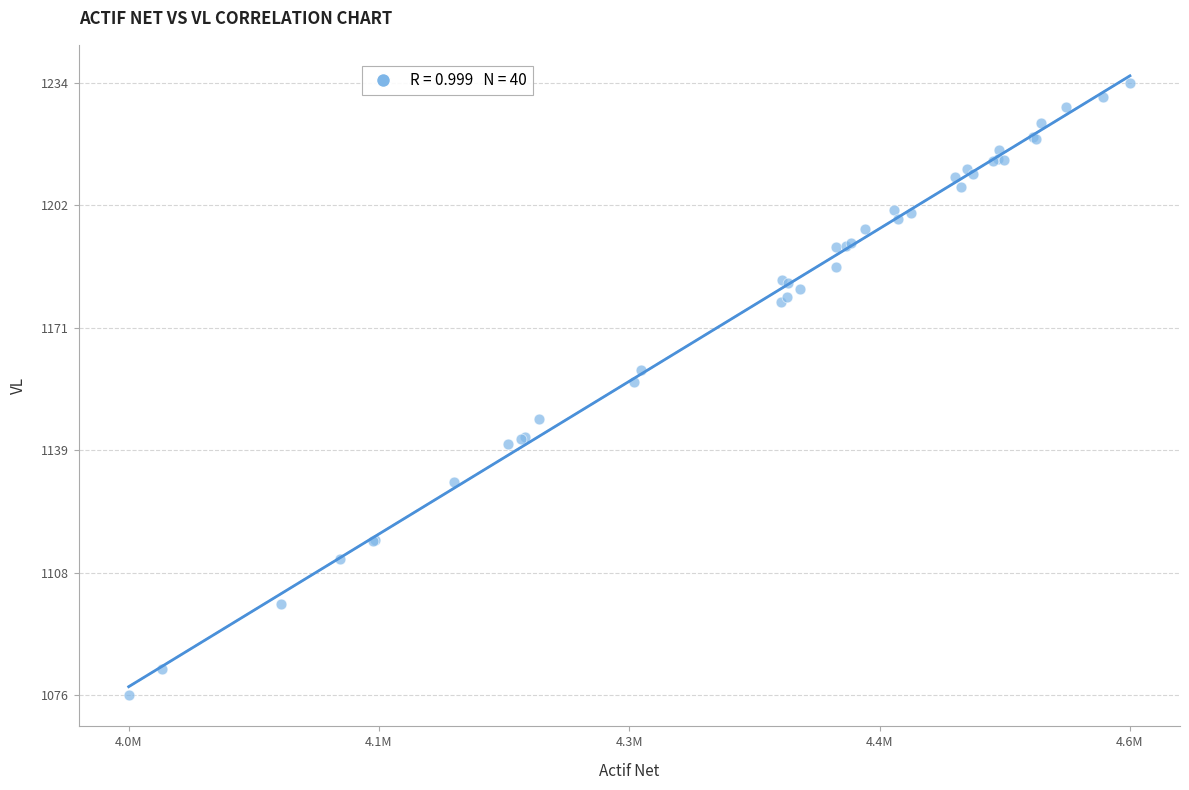

What Y value in the scatter plot is closest to 1154?

1156.7